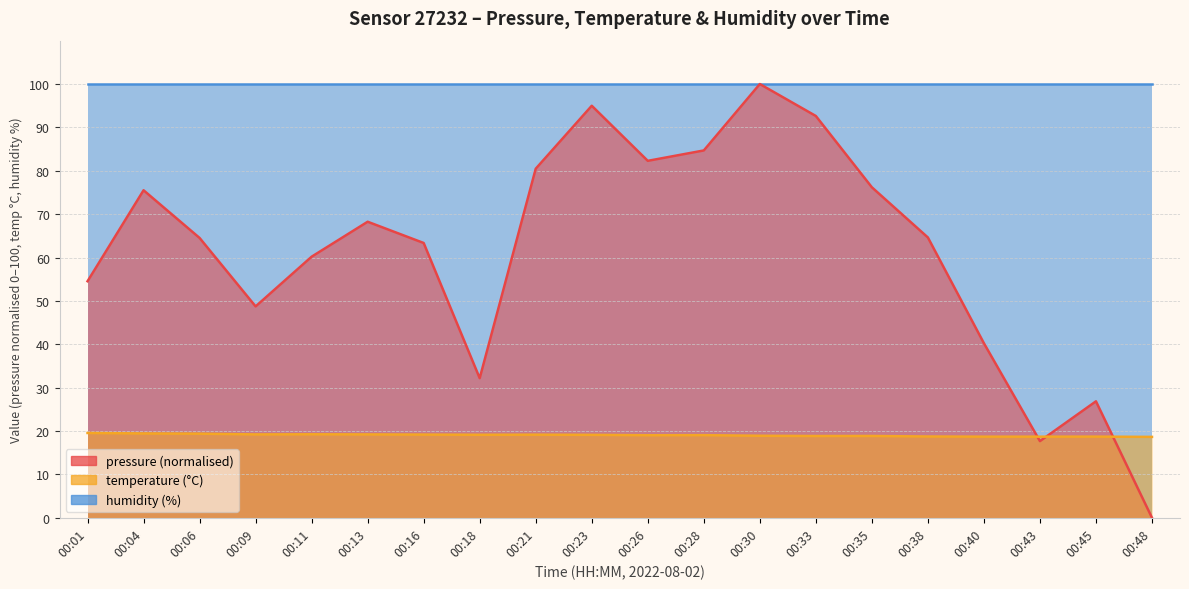

Which label corresponds to the smallest value in the chart?

00:48